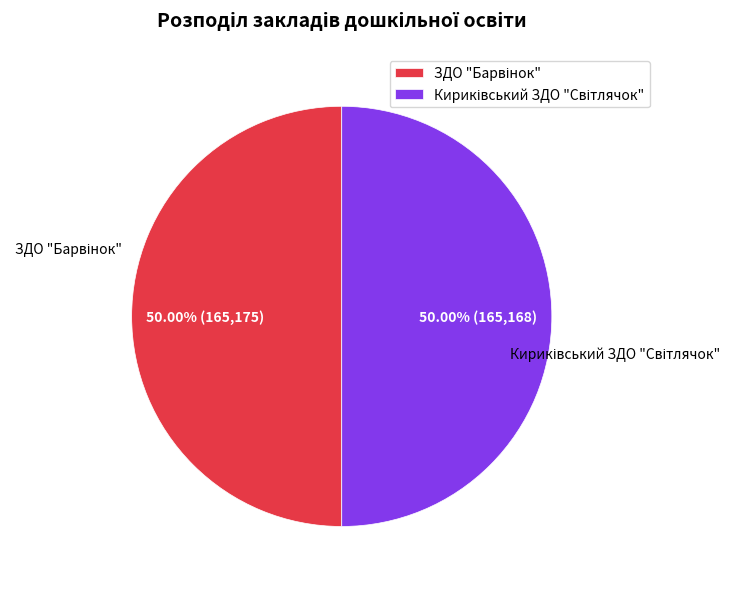

How many slices are in this pie chart?

2